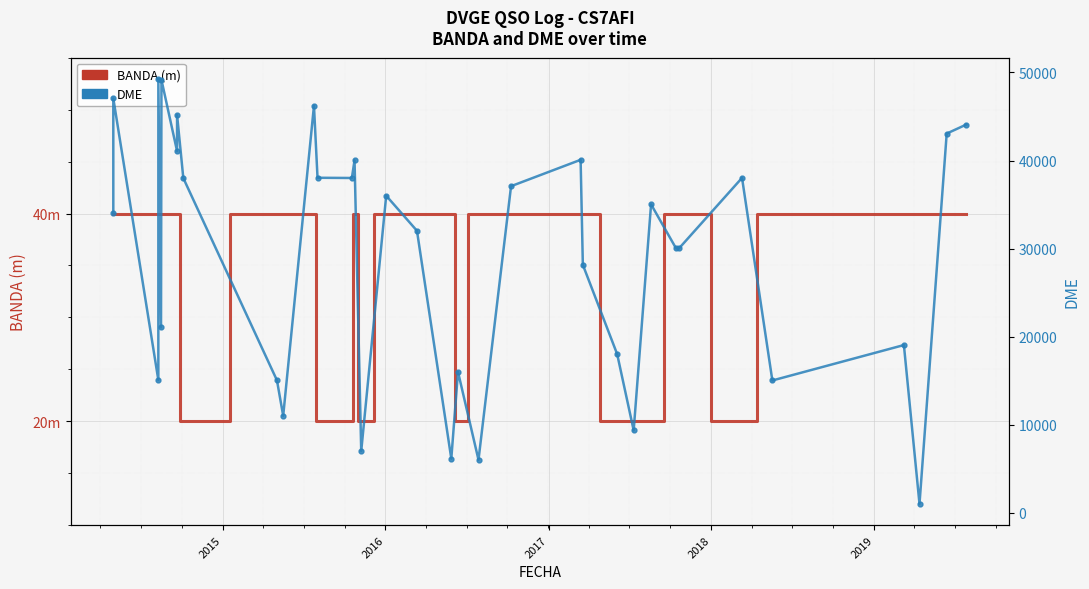

What is the sum of all DME values?

1019605